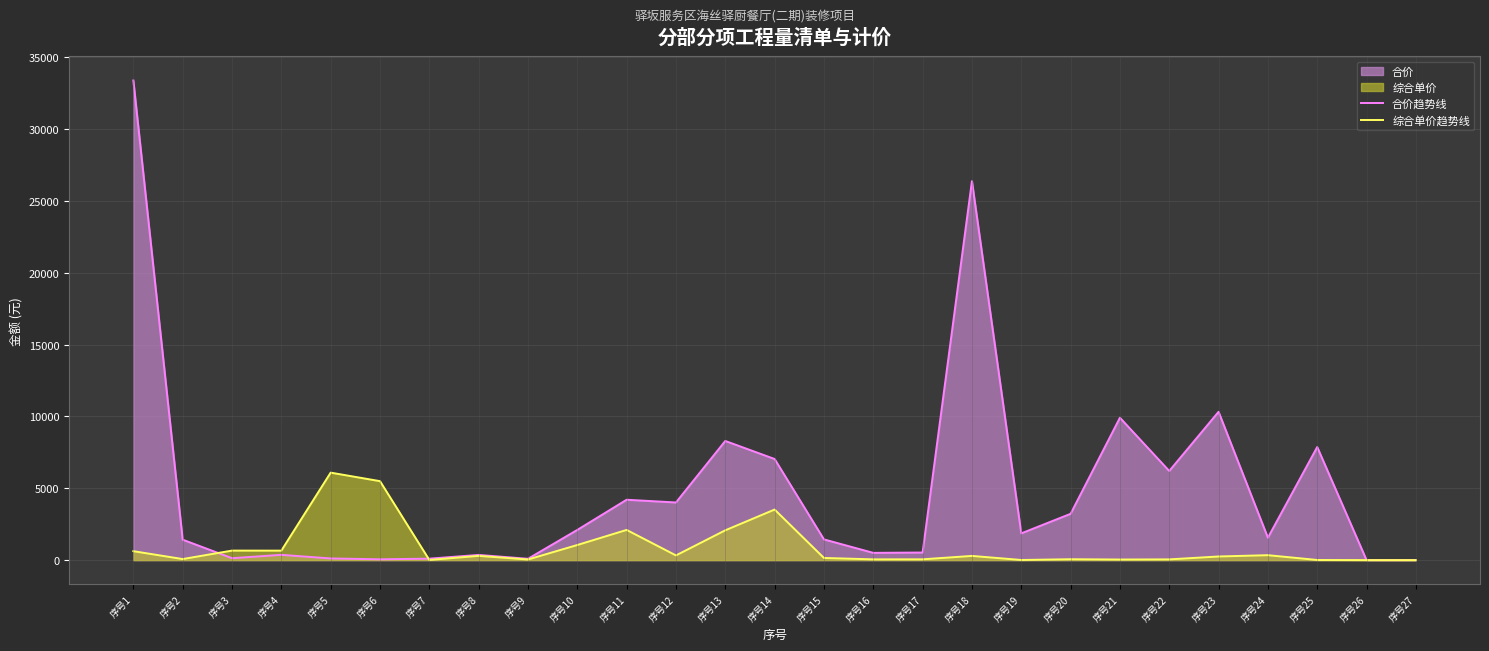

What is the highest value of the 合价趋势线 series?

33402.3